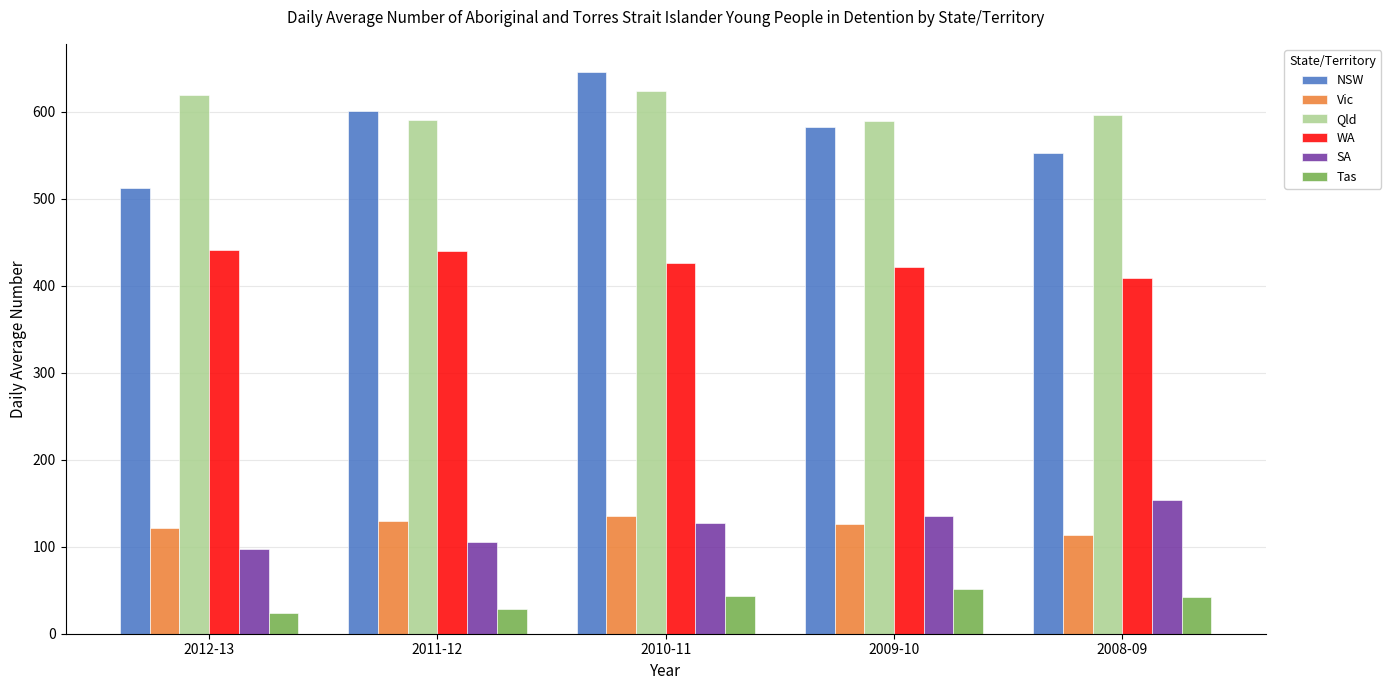

Which series has the largest range (max minus min)?

NSW